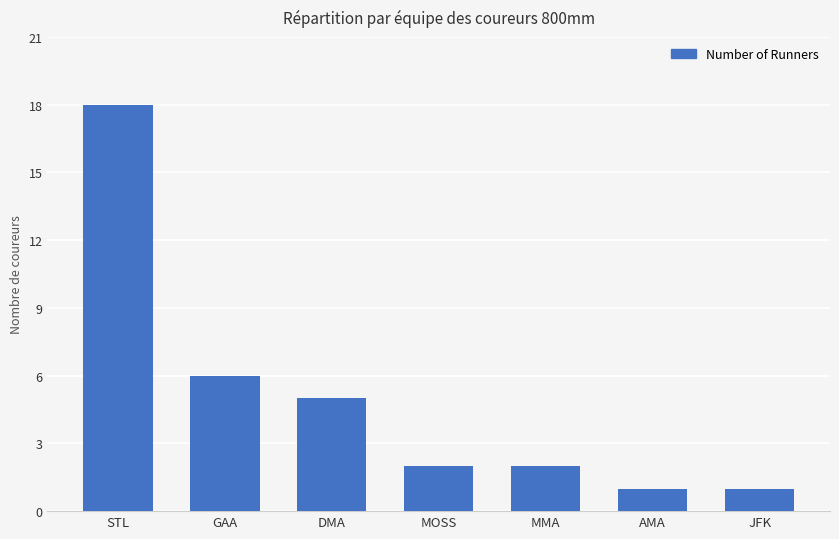

At which label is the value closest to 9?

GAA